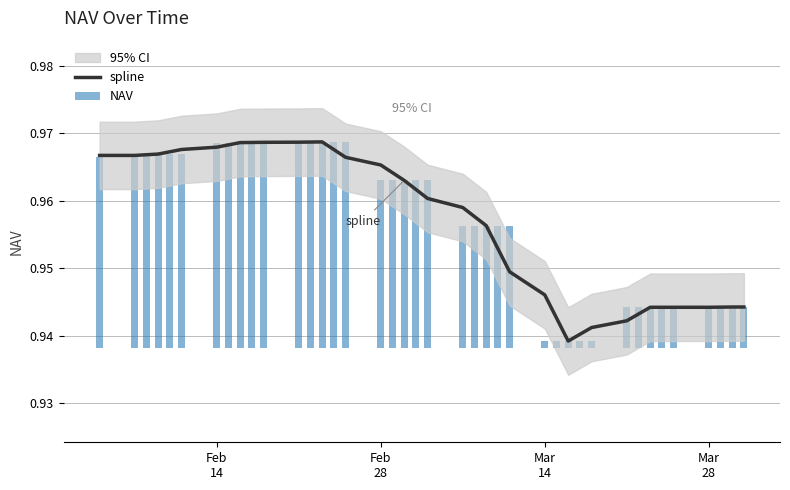

Which series has the largest range (max minus min)?

spline